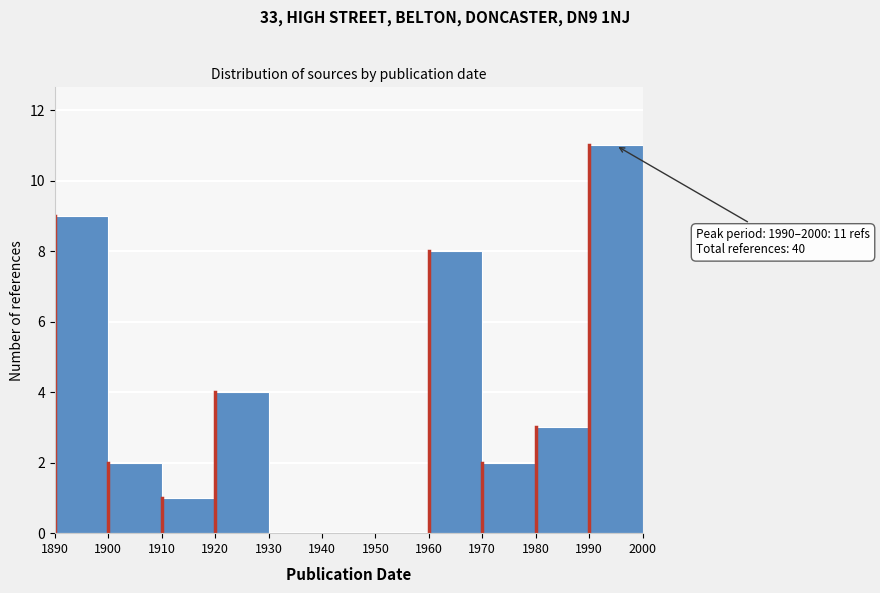

Over which range of the x-axis is the bar tallest?

1990 to 2000